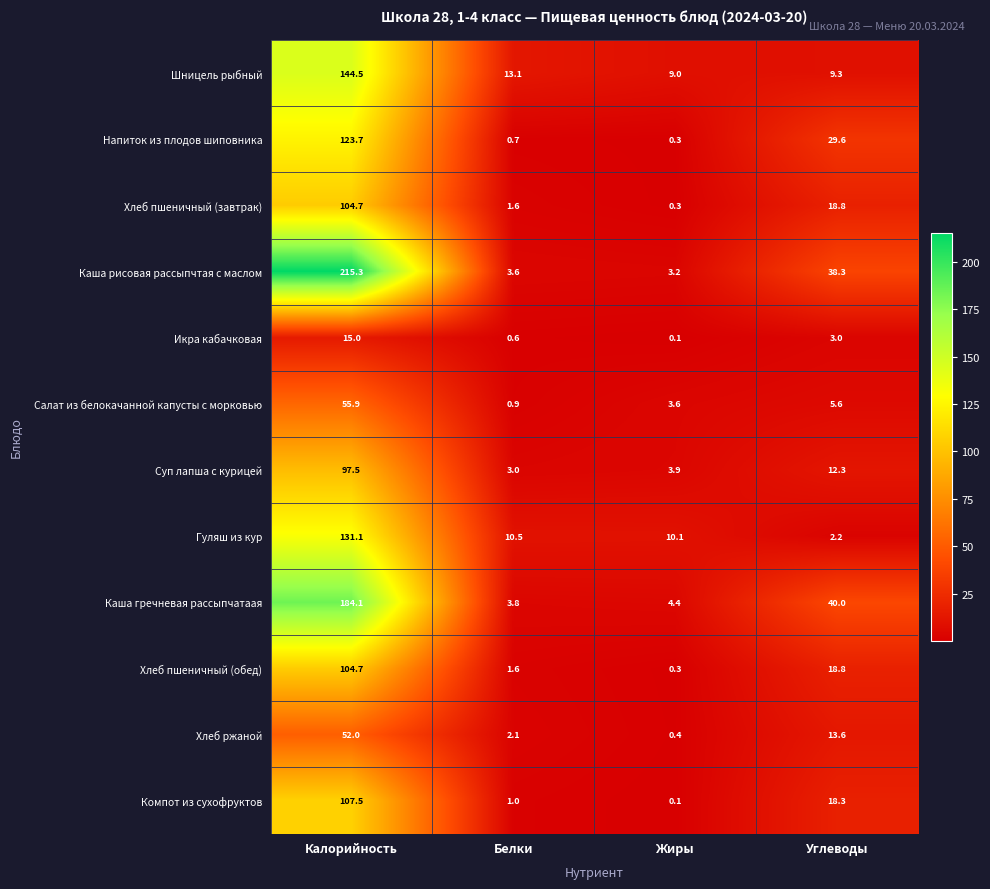

Which category has the lowest value across all series?

Жиры